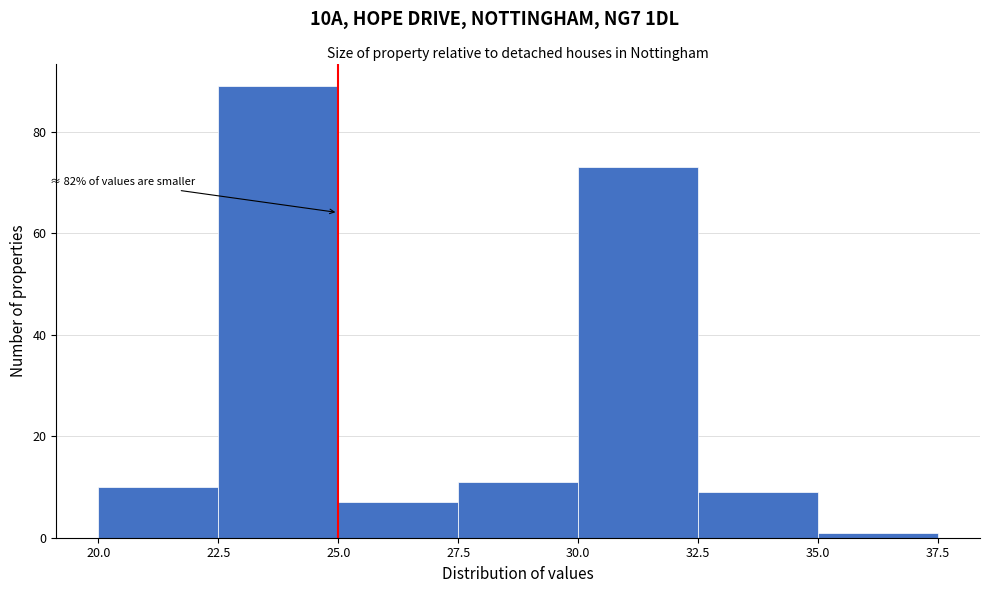

Which range on the x-axis has the tallest bar?

22.5 to 25.0